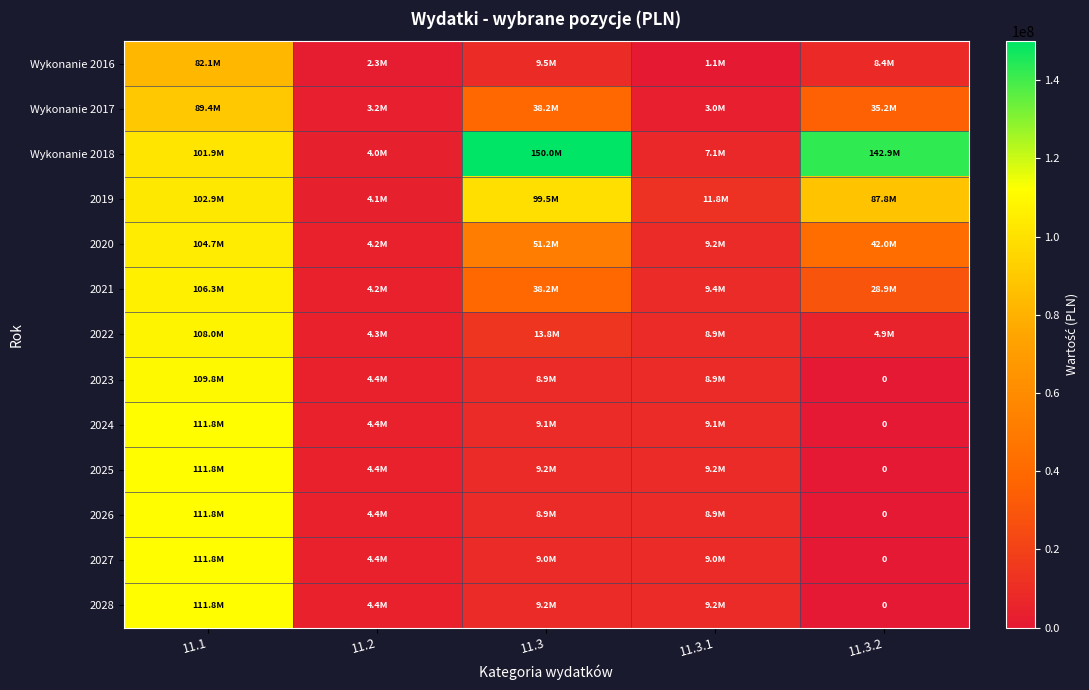

List the series in order of their peak value, highest first.

Wykonanie 2018, 2024, 2025, 2026, 2027, 2028, 2023, 2022, 2021, 2020, 2019, Wykonanie 2017, Wykonanie 2016